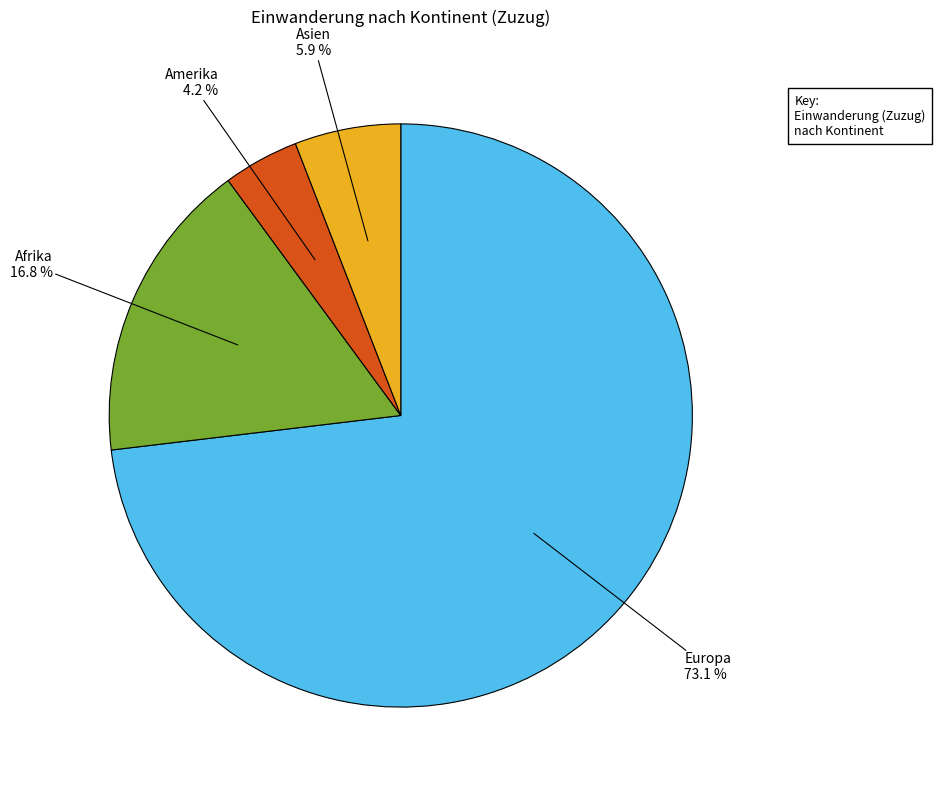

Does any single category account for the majority?

Yes